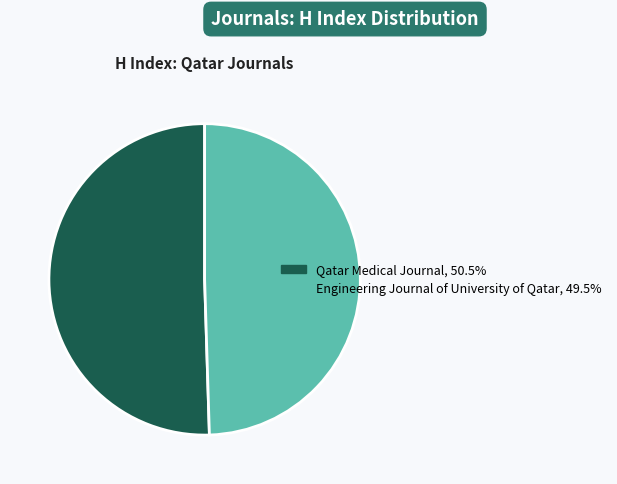

Is Qatar Medical Journal the majority of the pie?

Yes